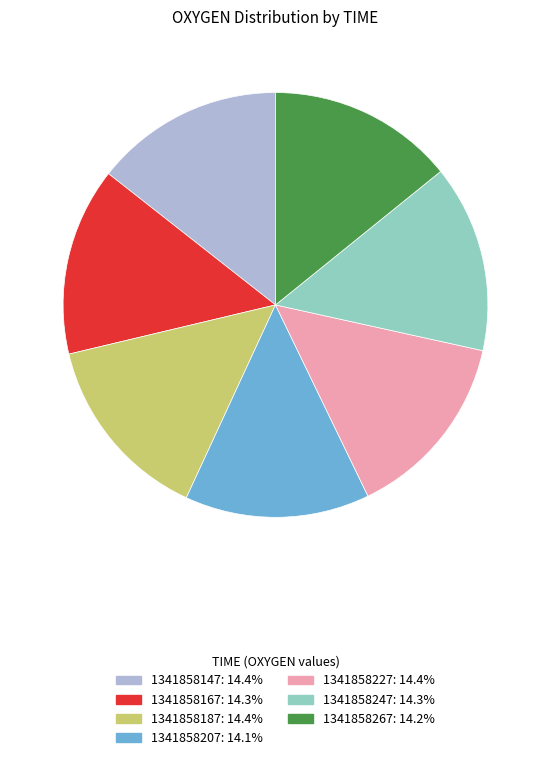

Do 1341858187 and 1341858167 together represent more than half of the pie?

No